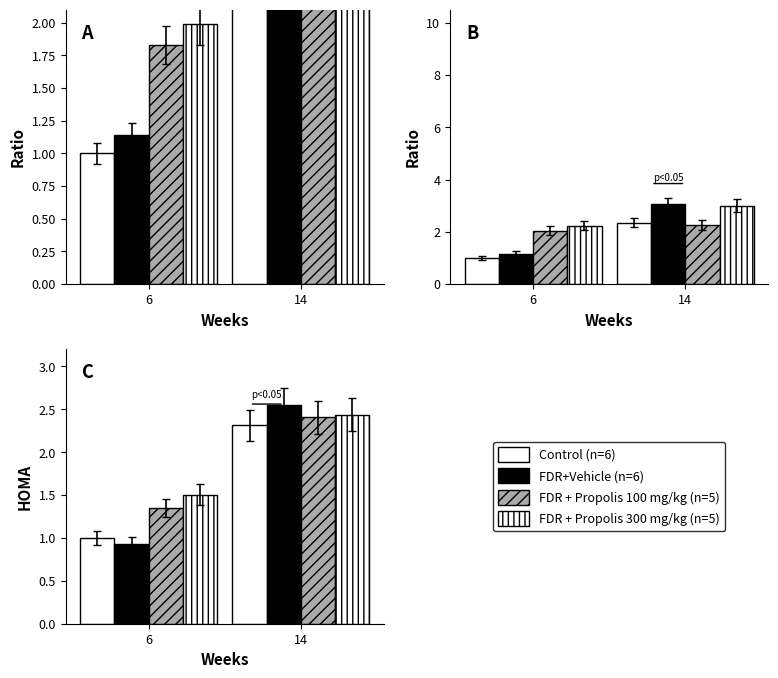

True or false: FDR + Propolis 100 mg/kg (n=5) has a value of 1.7 at 14.

False